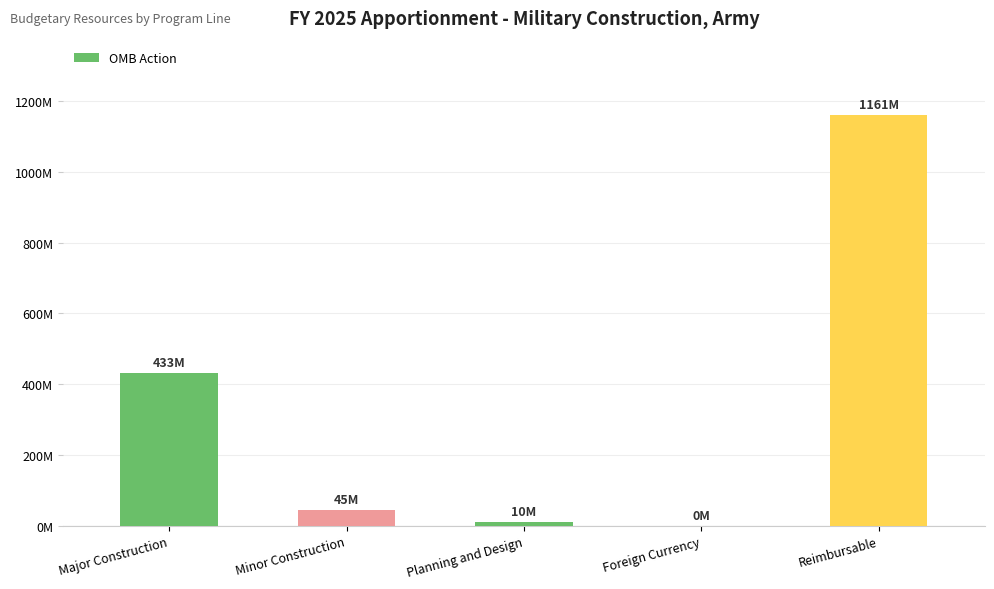

Between Major Construction and Reimbursable, which is larger?

Reimbursable